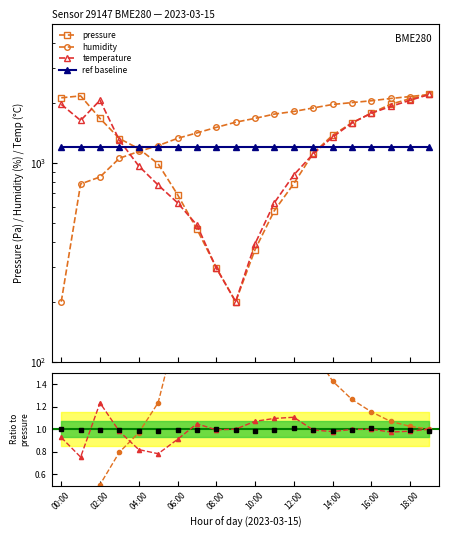

Which category has the highest value across all series?

19